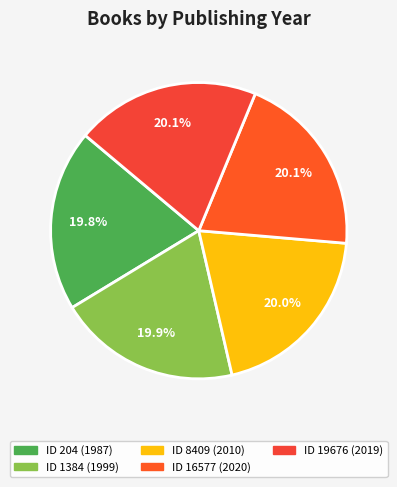

Rank the categories by value from highest to lowest.

16577, 19676, 8409, 1384, 204